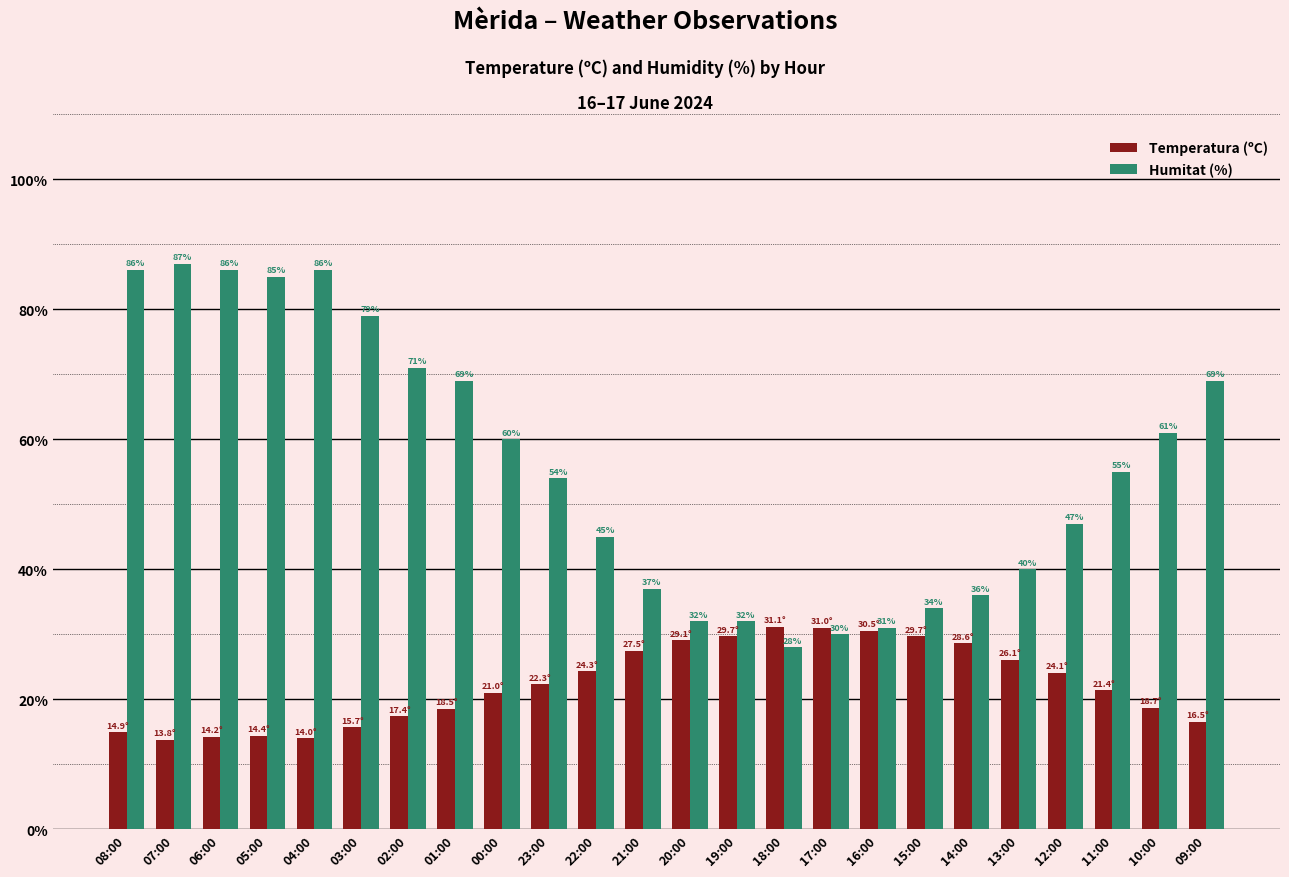

What position from the left is 12:00?

21